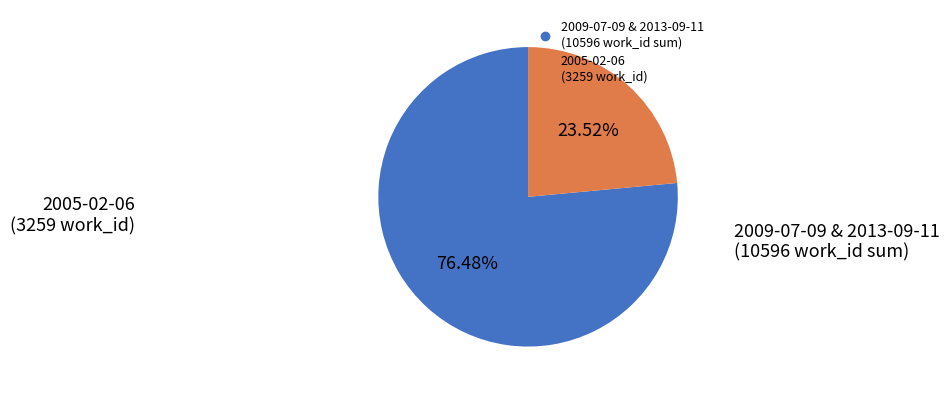

Is there any slice that represents more than half of the pie?

Yes